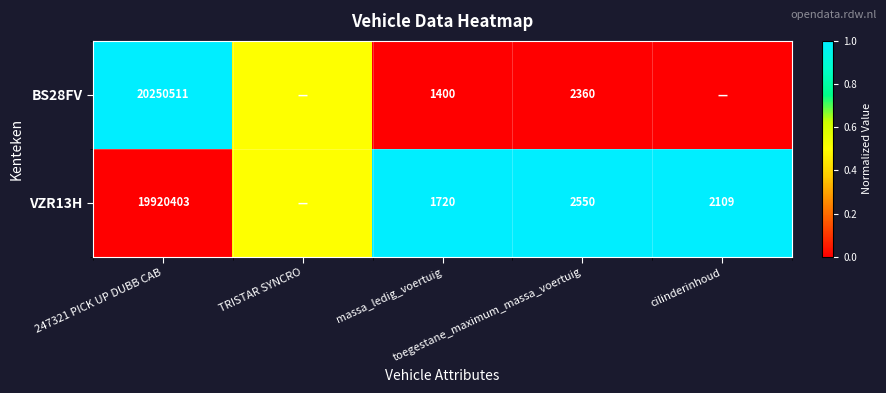

At which label is BS28FV closest to 0?

massa_ledig_voertuig